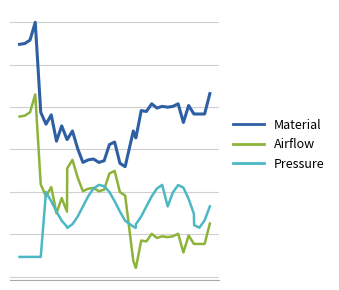

What are all the series names shown in the legend?

Material, Airflow, Pressure